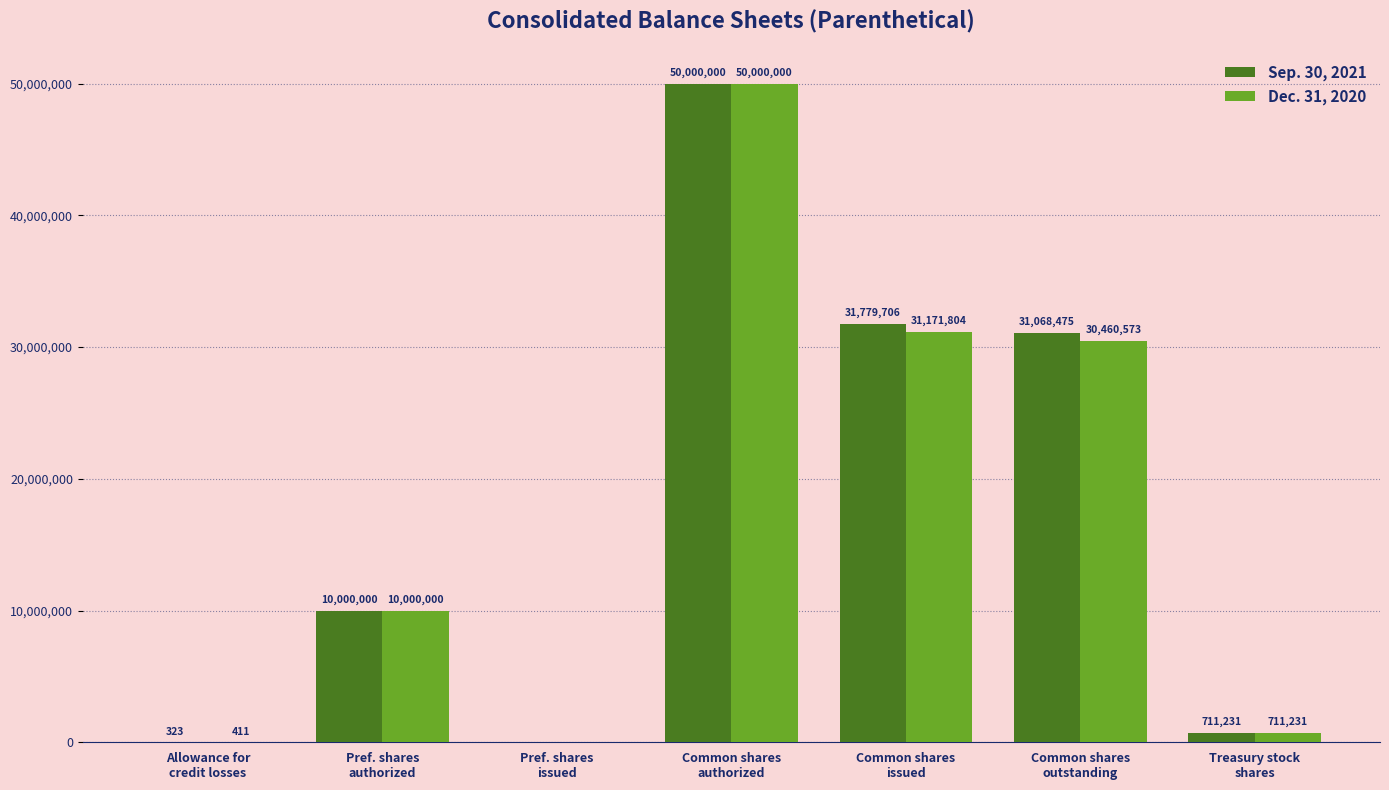

The value of Sep. 30, 2021 at Common shares
outstanding is 18581028. True or false?

False